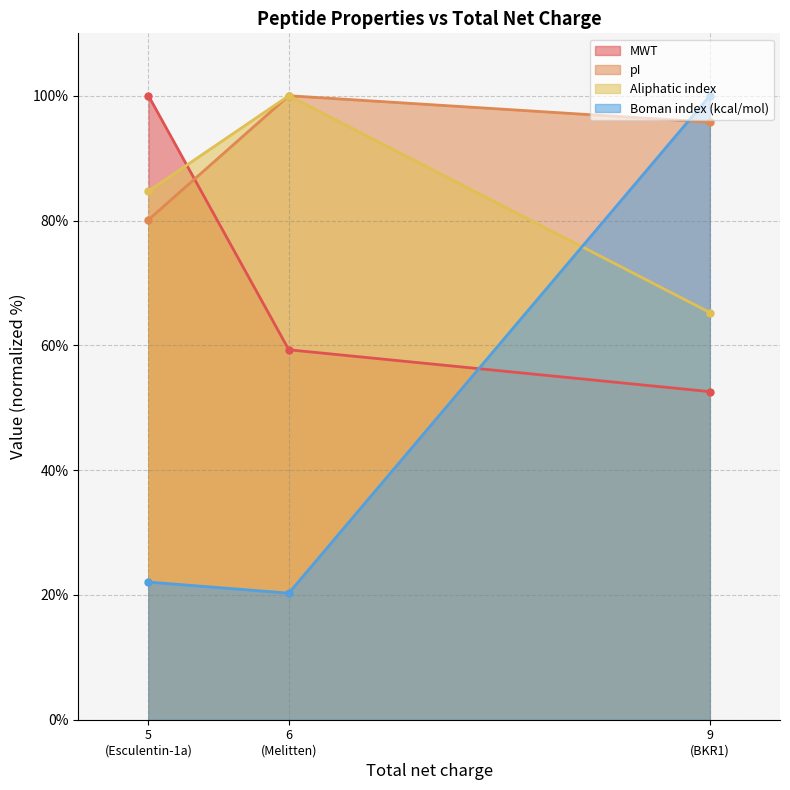

List the series in order of their peak value, highest first.

MWT, pI, Aliphatic index, Boman index (kcal/mol)